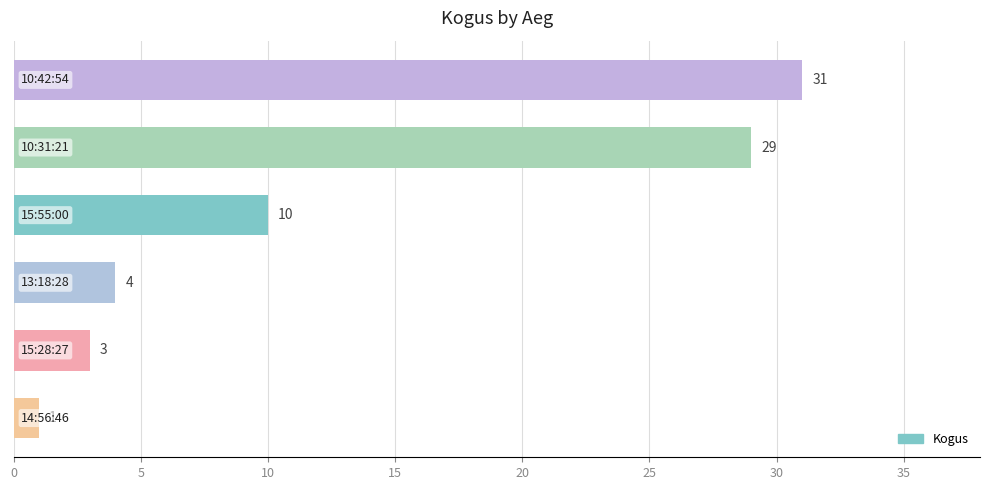

What is the value of the 5th bar from the top?

3